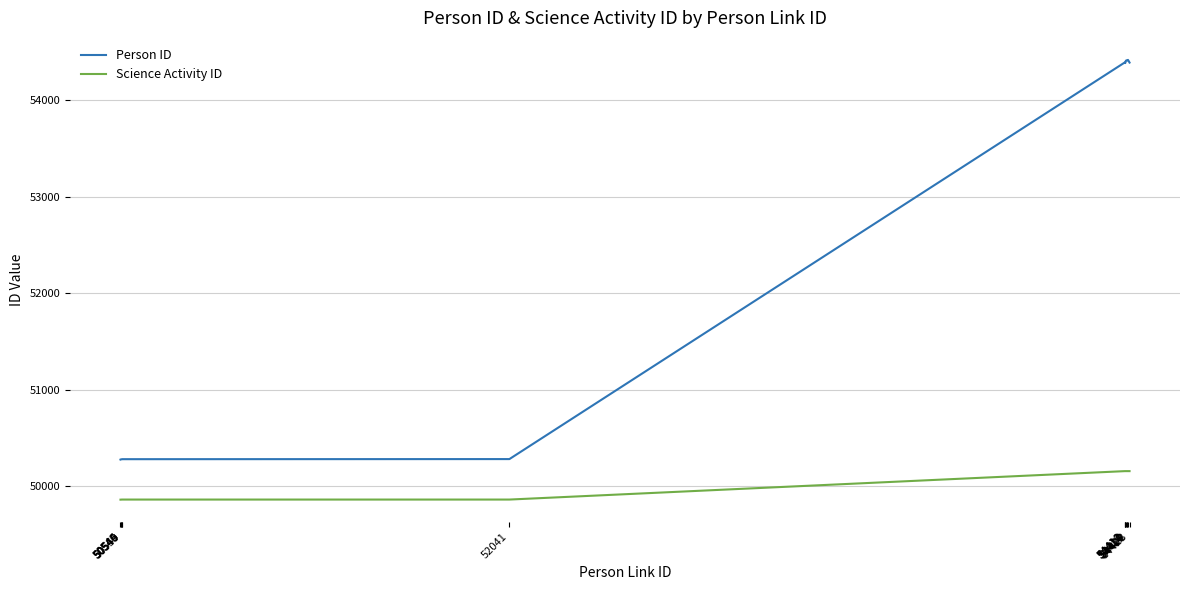

Which series has the largest total across all categories?

Person ID